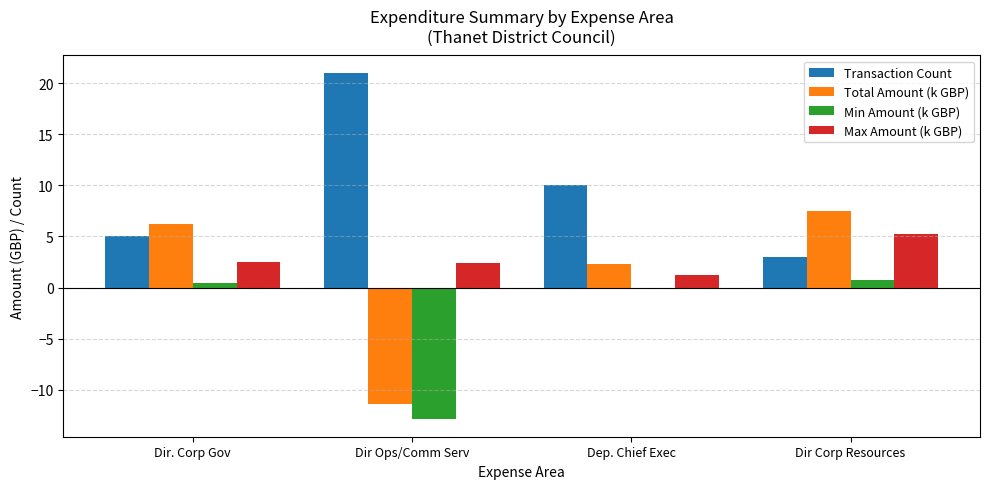

What is the maximum value shown in the chart?

21.0